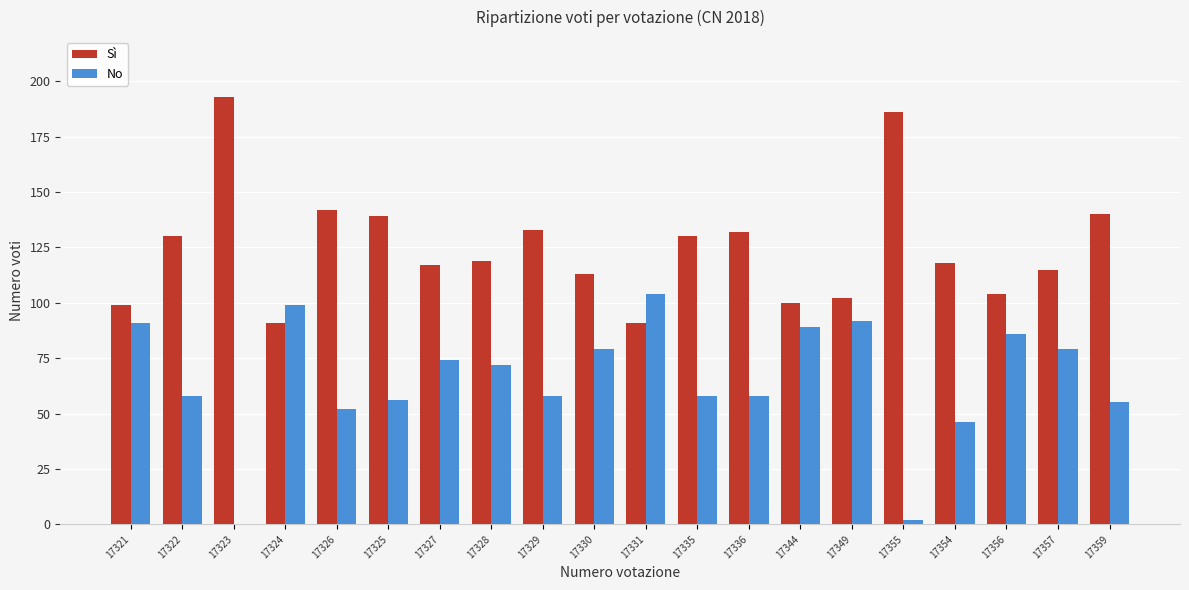

What is the spread (max minus min) of values at 17357?

36